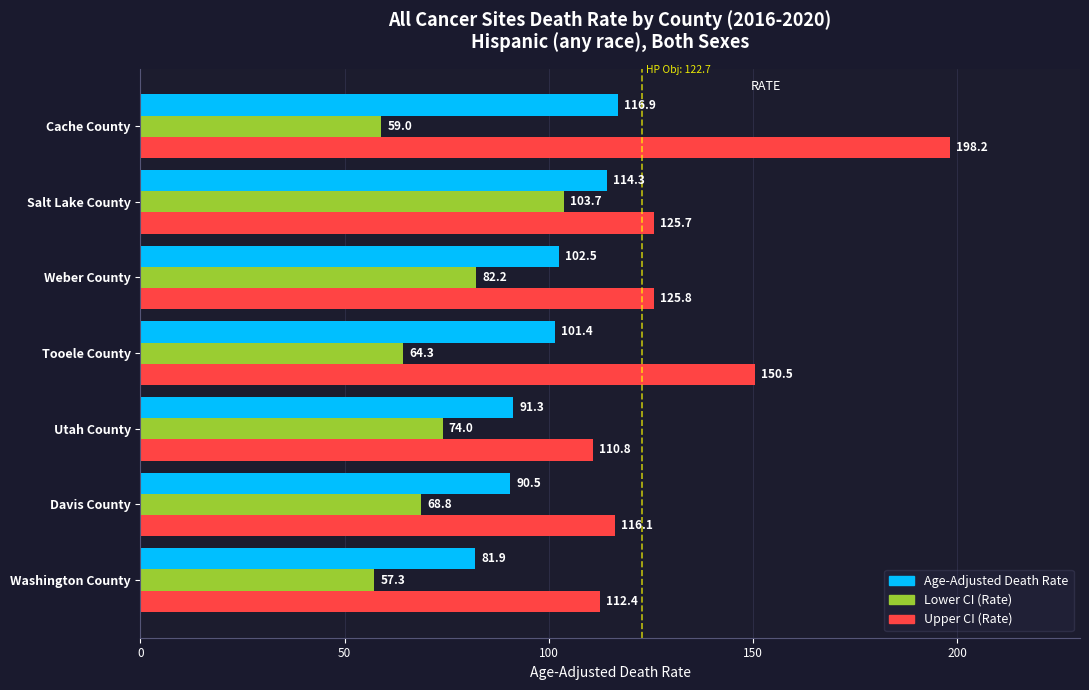

Which series has the largest range (max minus min)?

Upper CI (Rate)